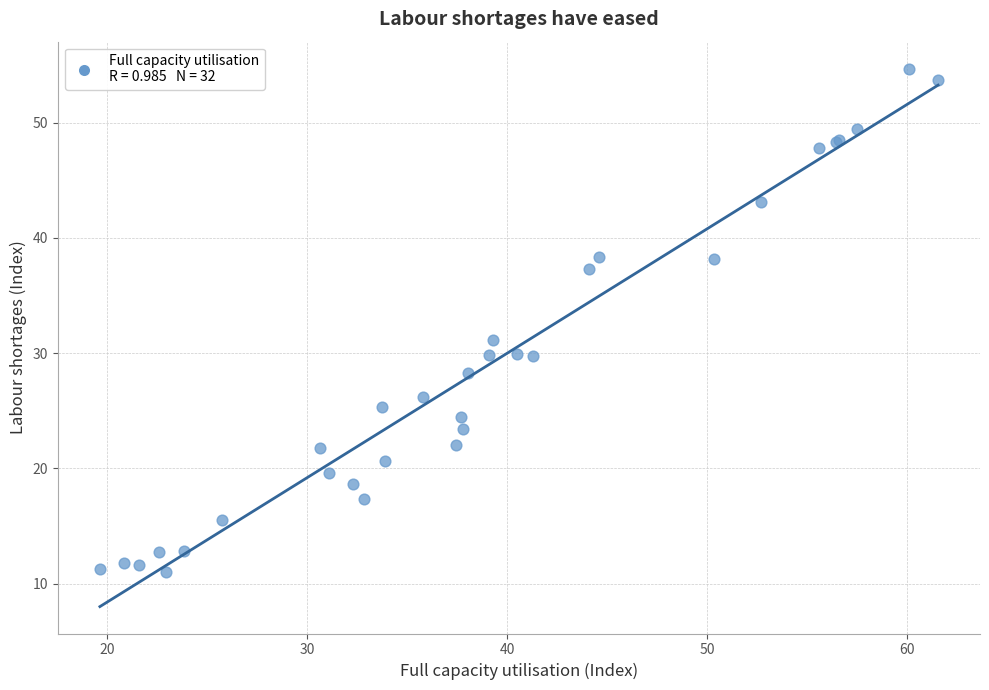

What Y value in the scatter plot is closest to 32?

31.1